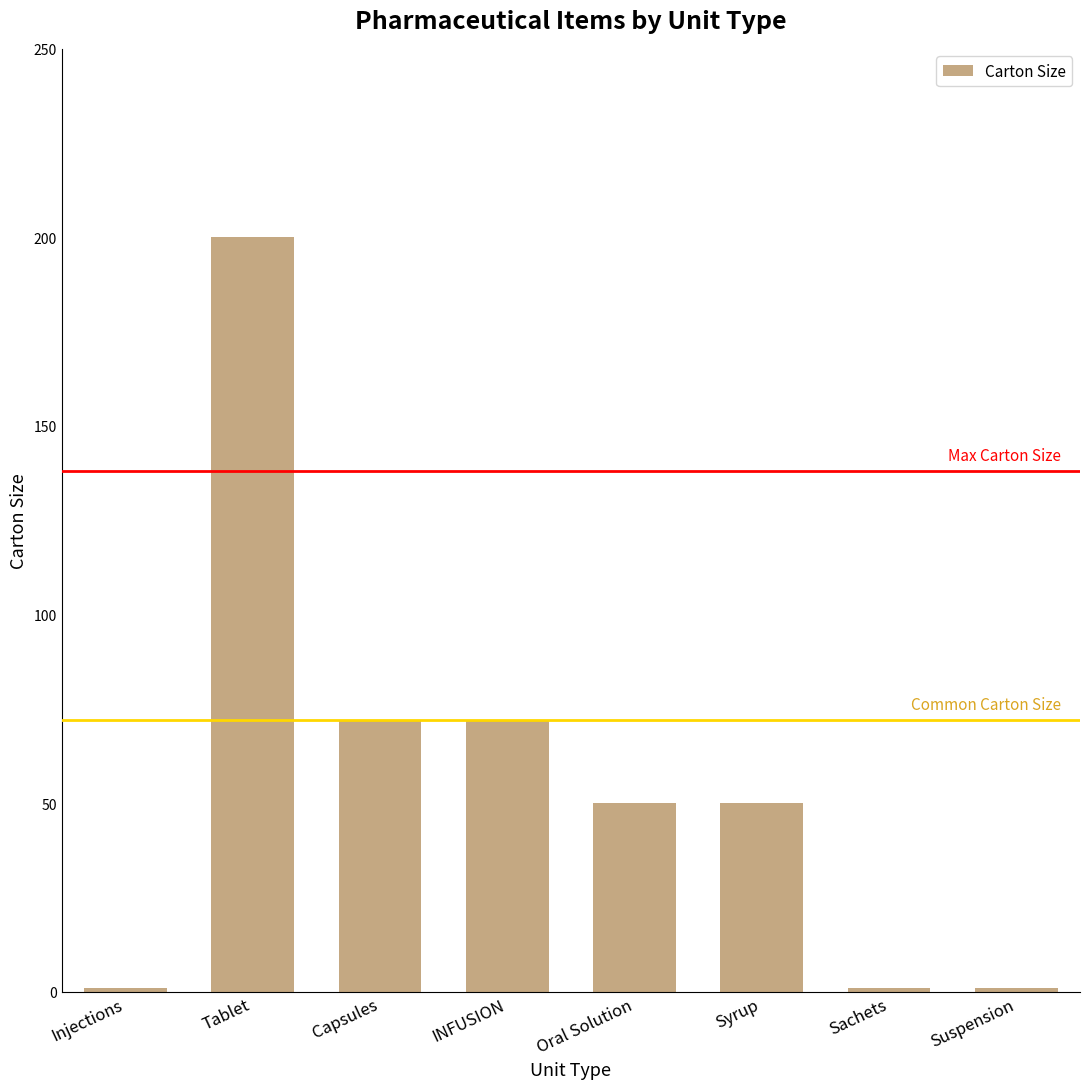

What is the minimum value shown in the chart?

1